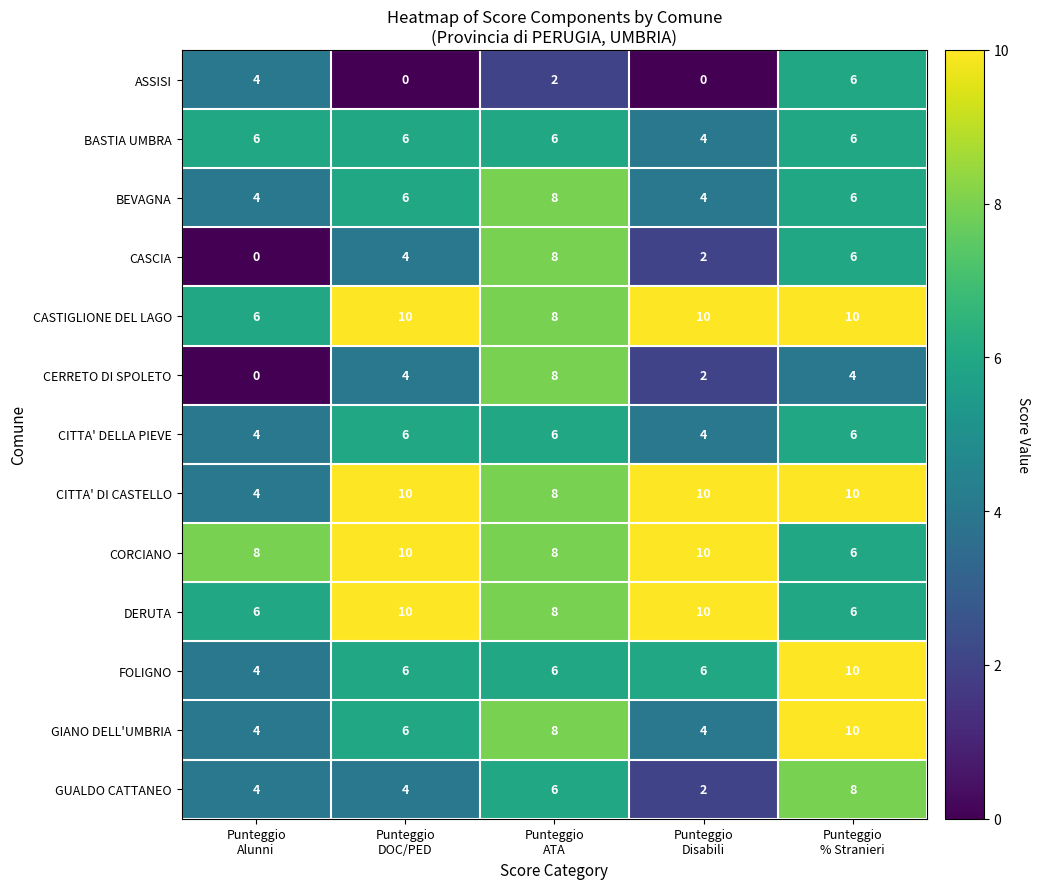

What is the greatest value displayed?

10